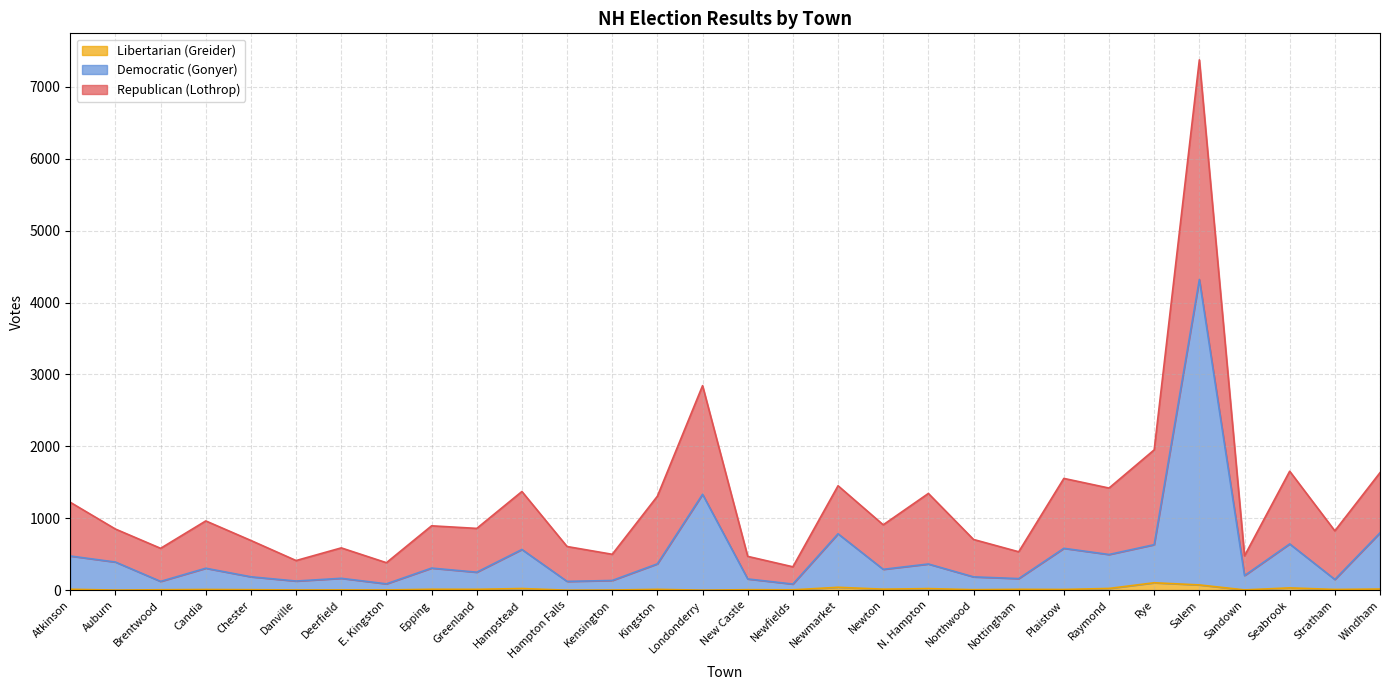

At which category is the sum across all series the highest?

Salem